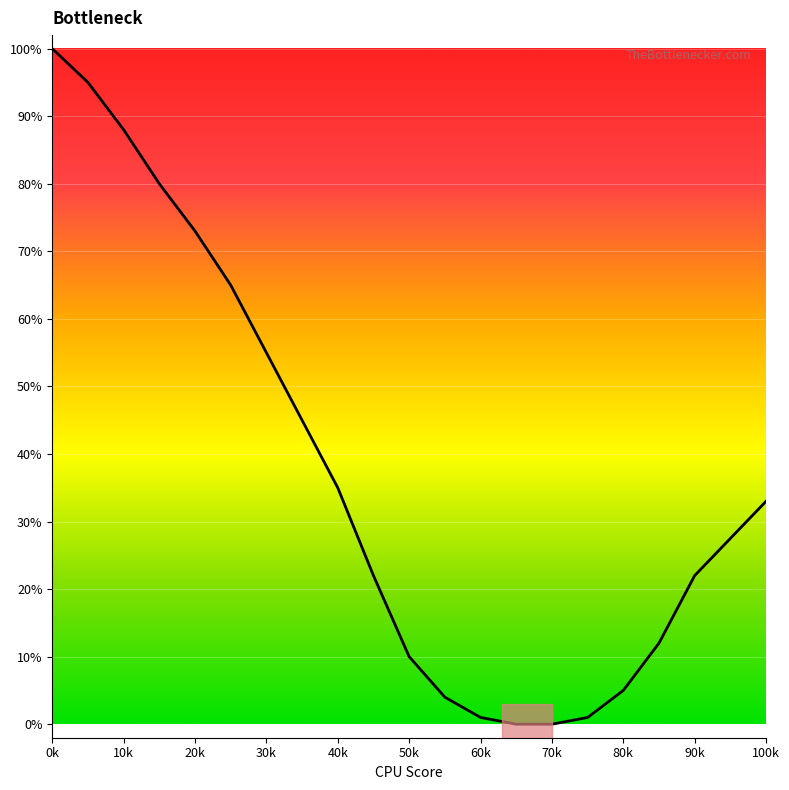

What is the maximum value shown in the chart?

100